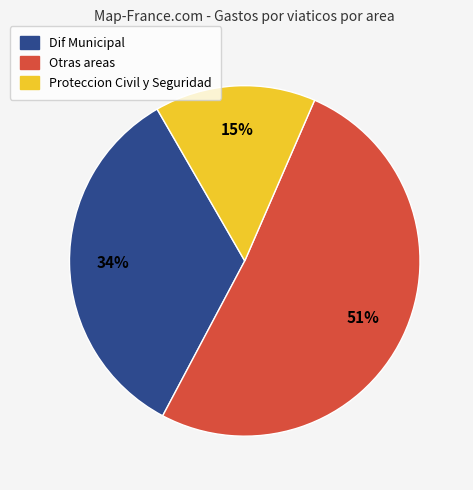

Rank the categories by value from highest to lowest.

Otras areas, Dif Municipal, Proteccion Civil y Seguridad